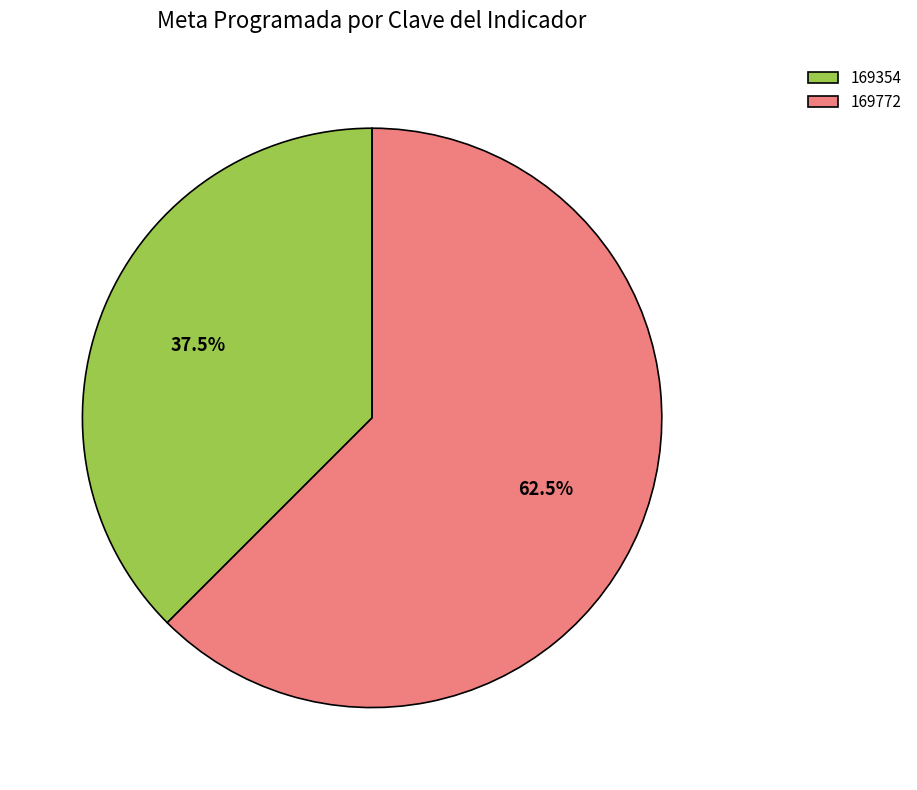

Approximately how many times larger is the value at 169772 compared to 169354?

1.7